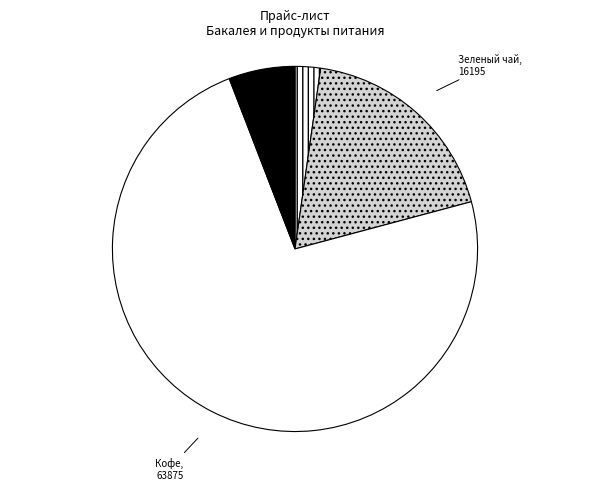

What is the ratio of the value at Вода to the value at Зеленый чай?

0.1